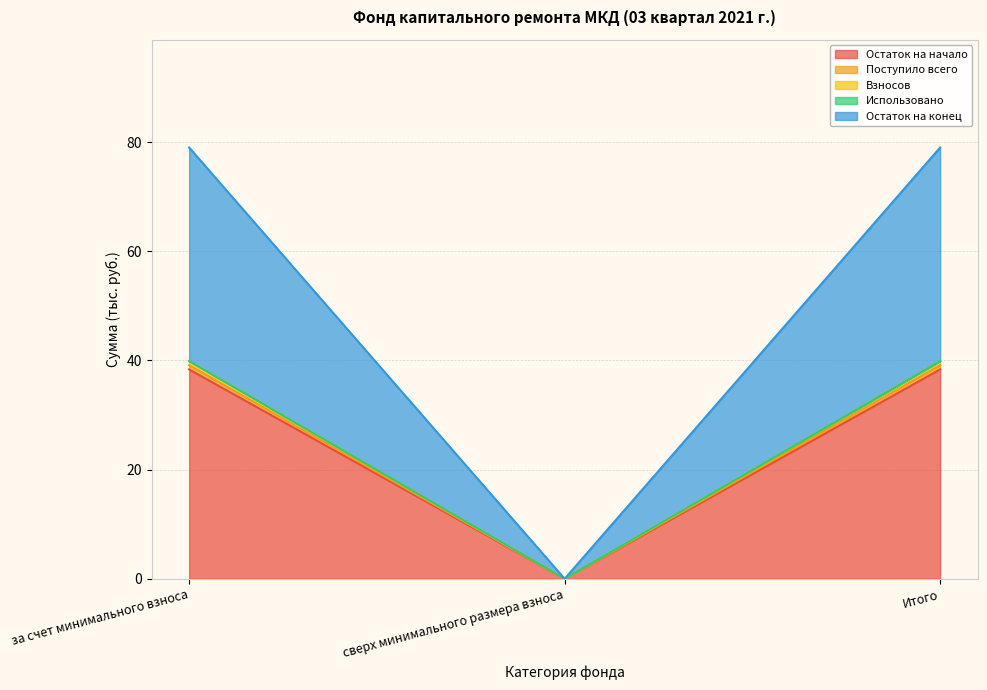

Between за счет минимального взноса and Итого, which is larger?

за счет минимального взноса